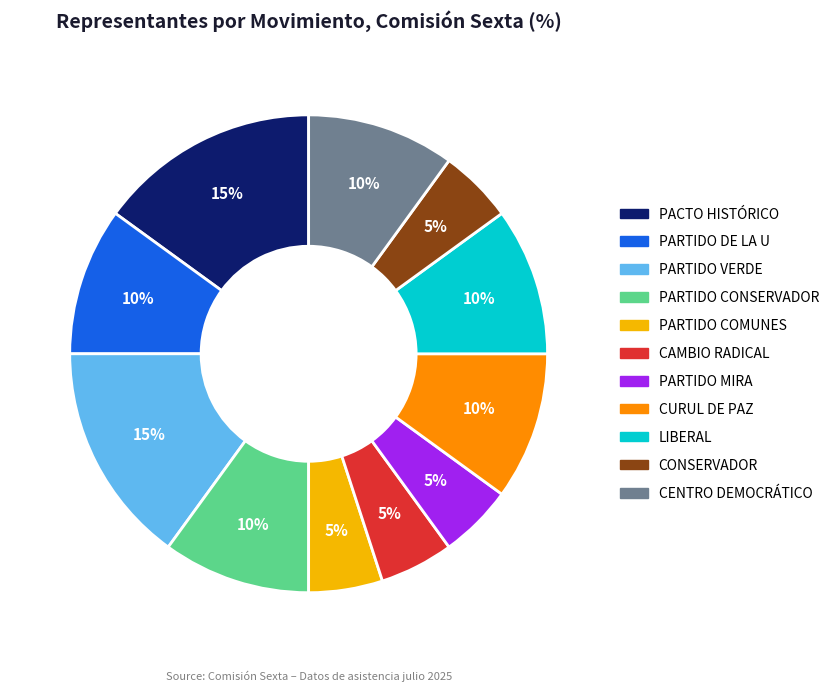

Do PARTIDO COMUNES and CURUL DE PAZ together represent more than half of the pie?

No